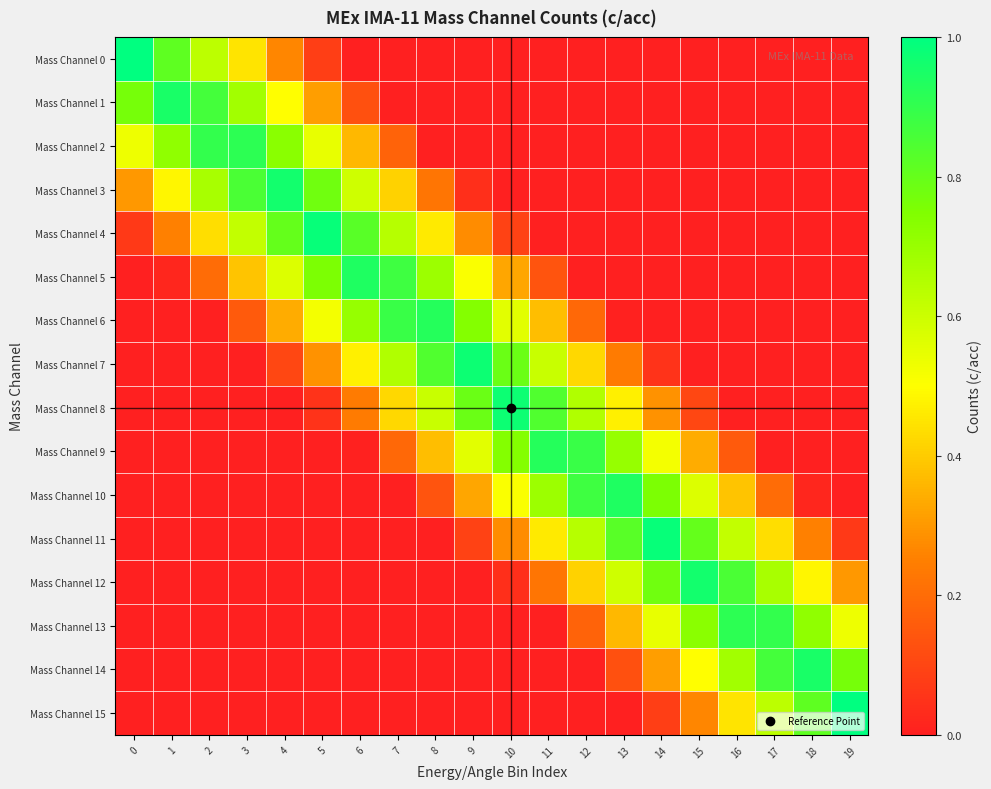

Reading left to right, transcribe all the data shown in this chart.

Mass Channel 0: 0=1.0	1=0.8	2=0.6	3=0.4	4=0.3	5=0.1	6=0.0	7=0.0	8=0.0	9=0.0	10=0.0	11=0.0	12=0.0	13=0.0	14=0.0	15=0.0	16=0.0	17=0.0	18=0.0	19=0.0
Mass Channel 1: 0=0.8	1=1.0	2=0.9	3=0.7	4=0.5	5=0.3	6=0.1	7=0.0	8=0.0	9=0.0	10=0.0	11=0.0	12=0.0	13=0.0	14=0.0	15=0.0	16=0.0	17=0.0	18=0.0	19=0.0
Mass Channel 2: 0=0.5	1=0.7	2=0.9	3=0.9	4=0.7	5=0.5	6=0.4	7=0.2	8=0.0	9=0.0	10=0.0	11=0.0	12=0.0	13=0.0	14=0.0	15=0.0	16=0.0	17=0.0	18=0.0	19=0.0
Mass Channel 3: 0=0.3	1=0.5	2=0.7	3=0.9	4=1.0	5=0.8	6=0.6	7=0.4	8=0.2	9=0.0	10=0.0	11=0.0	12=0.0	13=0.0	14=0.0	15=0.0	16=0.0	17=0.0	18=0.0	19=0.0
Mass Channel 4: 0=0.1	1=0.3	2=0.4	3=0.6	4=0.8	5=1.0	6=0.8	7=0.6	8=0.5	9=0.3	10=0.1	11=0.0	12=0.0	13=0.0	14=0.0	15=0.0	16=0.0	17=0.0	18=0.0	19=0.0
Mass Channel 5: 0=0.0	1=0.0	2=0.2	3=0.4	4=0.6	5=0.8	6=0.9	7=0.9	8=0.7	9=0.5	10=0.3	11=0.1	12=0.0	13=0.0	14=0.0	15=0.0	16=0.0	17=0.0	18=0.0	19=0.0
Mass Channel 6: 0=0.0	1=0.0	2=0.0	3=0.2	4=0.3	5=0.5	6=0.7	7=0.9	8=0.9	9=0.7	10=0.6	11=0.4	12=0.2	13=0.0	14=0.0	15=0.0	16=0.0	17=0.0	18=0.0	19=0.0
Mass Channel 7: 0=0.0	1=0.0	2=0.0	3=0.0	4=0.1	5=0.3	6=0.5	7=0.7	8=0.8	9=1.0	10=0.8	11=0.6	12=0.4	13=0.2	14=0.1	15=0.0	16=0.0	17=0.0	18=0.0	19=0.0
Mass Channel 8: 0=0.0	1=0.0	2=0.0	3=0.0	4=0.0	5=0.1	6=0.2	7=0.4	8=0.6	9=0.8	10=1.0	11=0.8	12=0.7	13=0.5	14=0.3	15=0.1	16=0.0	17=0.0	18=0.0	19=0.0
Mass Channel 9: 0=0.0	1=0.0	2=0.0	3=0.0	4=0.0	5=0.0	6=0.0	7=0.2	8=0.4	9=0.6	10=0.7	11=0.9	12=0.9	13=0.7	14=0.5	15=0.3	16=0.2	17=0.0	18=0.0	19=0.0
Mass Channel 10: 0=0.0	1=0.0	2=0.0	3=0.0	4=0.0	5=0.0	6=0.0	7=0.0	8=0.1	9=0.3	10=0.5	11=0.7	12=0.9	13=0.9	14=0.8	15=0.6	16=0.4	17=0.2	18=0.0	19=0.0
Mass Channel 11: 0=0.0	1=0.0	2=0.0	3=0.0	4=0.0	5=0.0	6=0.0	7=0.0	8=0.0	9=0.1	10=0.3	11=0.5	12=0.6	13=0.8	14=1.0	15=0.8	16=0.6	17=0.4	18=0.3	19=0.1
Mass Channel 12: 0=0.0	1=0.0	2=0.0	3=0.0	4=0.0	5=0.0	6=0.0	7=0.0	8=0.0	9=0.0	10=0.0	11=0.2	12=0.4	13=0.6	14=0.8	15=1.0	16=0.9	17=0.7	18=0.5	19=0.3
Mass Channel 13: 0=0.0	1=0.0	2=0.0	3=0.0	4=0.0	5=0.0	6=0.0	7=0.0	8=0.0	9=0.0	10=0.0	11=0.0	12=0.2	13=0.4	14=0.5	15=0.7	16=0.9	17=0.9	18=0.7	19=0.5
Mass Channel 14: 0=0.0	1=0.0	2=0.0	3=0.0	4=0.0	5=0.0	6=0.0	7=0.0	8=0.0	9=0.0	10=0.0	11=0.0	12=0.0	13=0.1	14=0.3	15=0.5	16=0.7	17=0.9	18=1.0	19=0.8
Mass Channel 15: 0=0.0	1=0.0	2=0.0	3=0.0	4=0.0	5=0.0	6=0.0	7=0.0	8=0.0	9=0.0	10=0.0	11=0.0	12=0.0	13=0.0	14=0.1	15=0.3	16=0.4	17=0.6	18=0.8	19=1.0